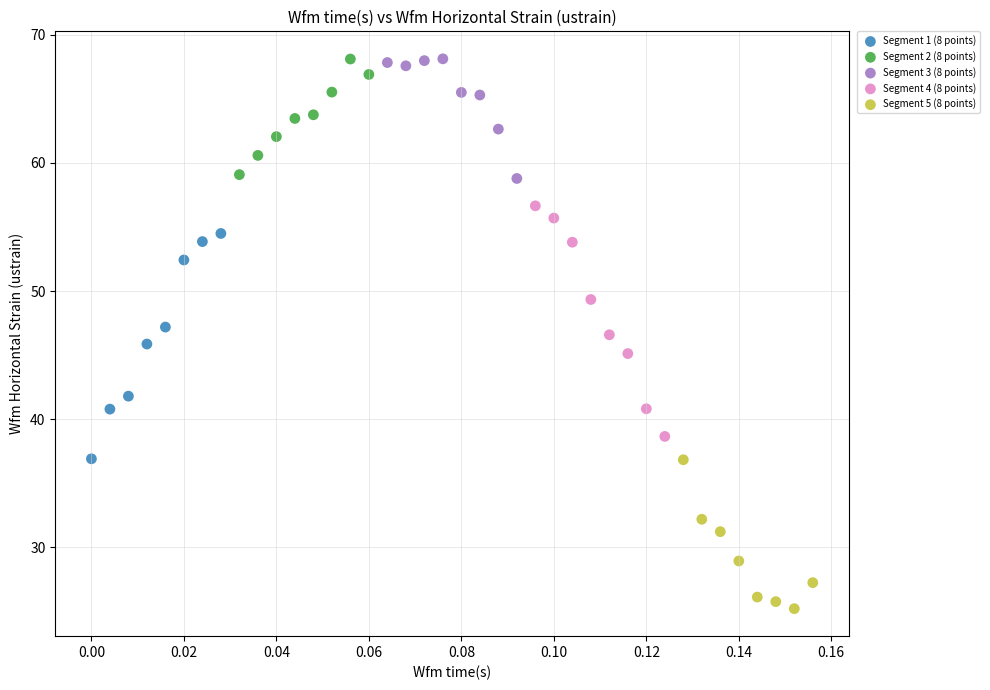

What are all the series names shown in the legend?

Segment 1 (8 points), Segment 2 (8 points), Segment 3 (8 points), Segment 4 (8 points), Segment 5 (8 points)